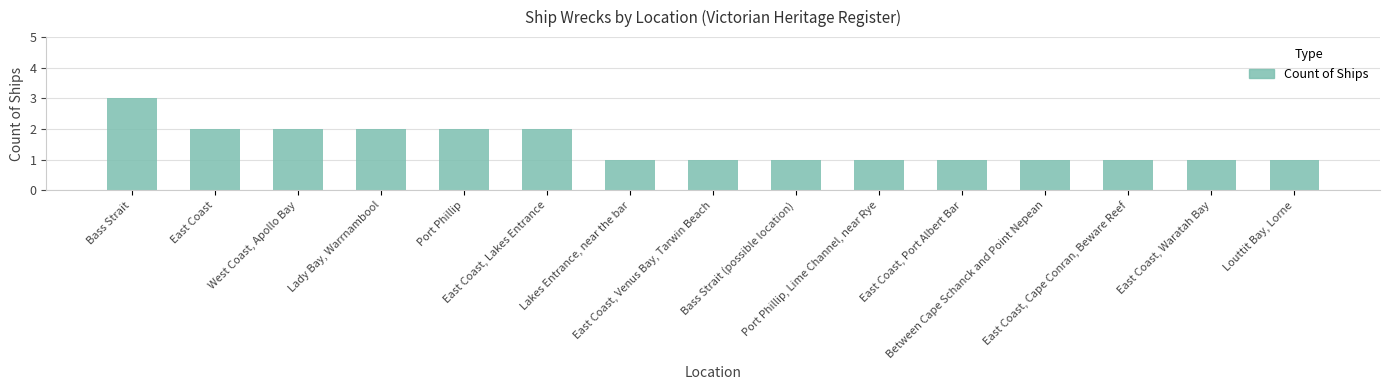

Reading left to right, what are all the values shown in this chart?

3	2	2	2	2	2	1	1	1	1	1	1	1	1	1